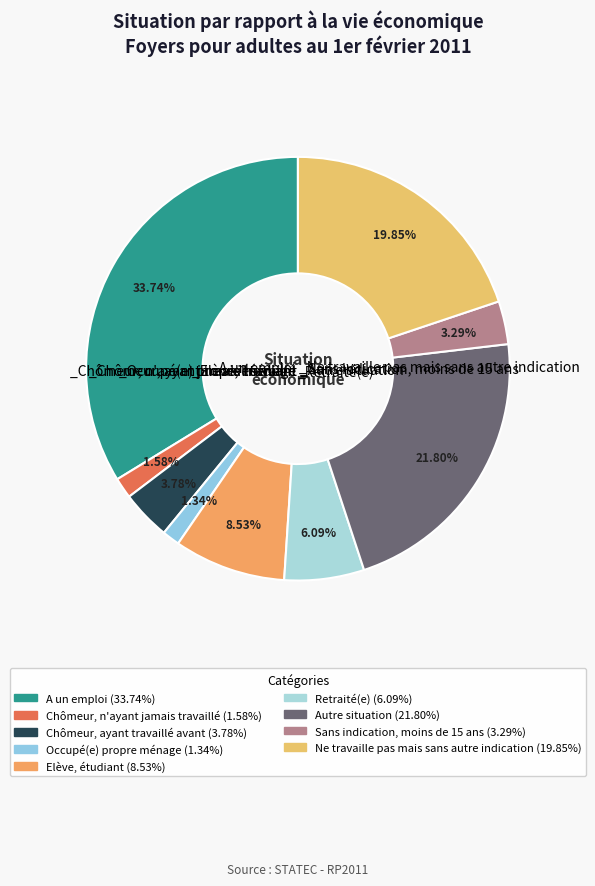

To the nearest percent, what is the average slice percentage?

11%